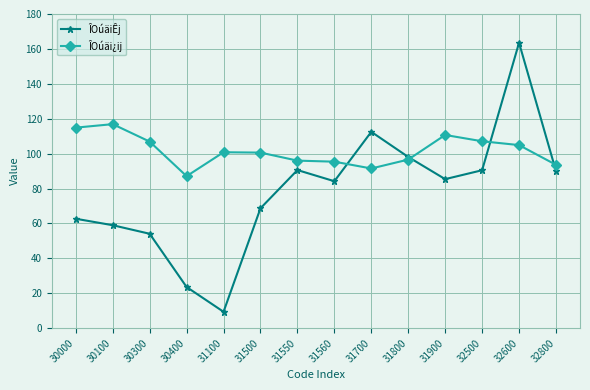

In ÎOúäiÊj, how many points are lower than both neighbors (excluding endpoints)?

3